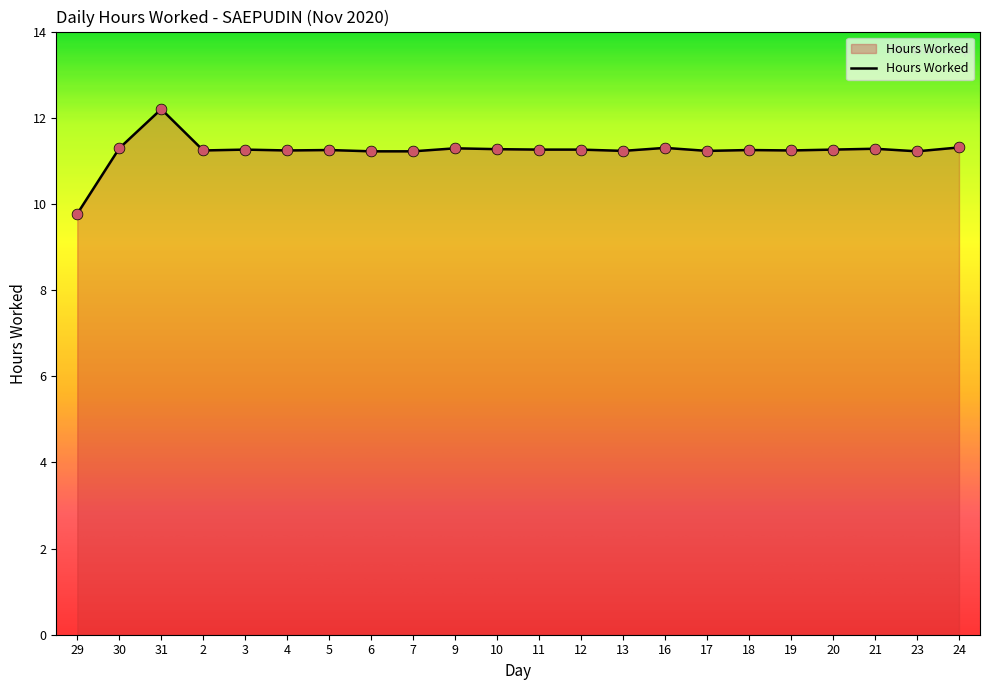

Which has a higher value, 29 or 30?

30